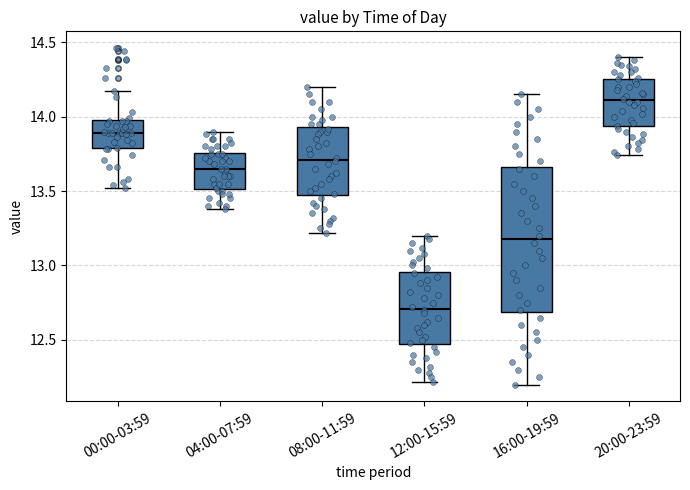

Which box has the highest median line?

20:00-23:59